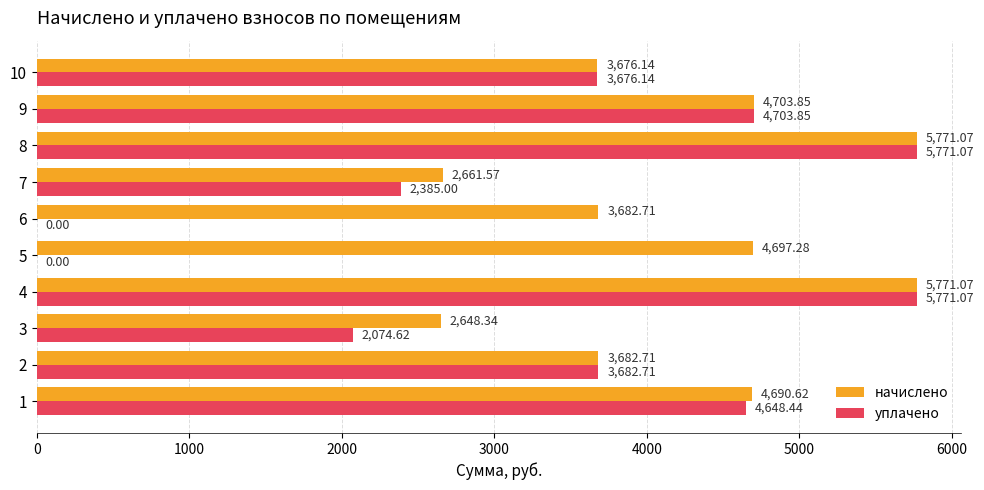

What are all the series names shown in the legend?

начислено, уплачено